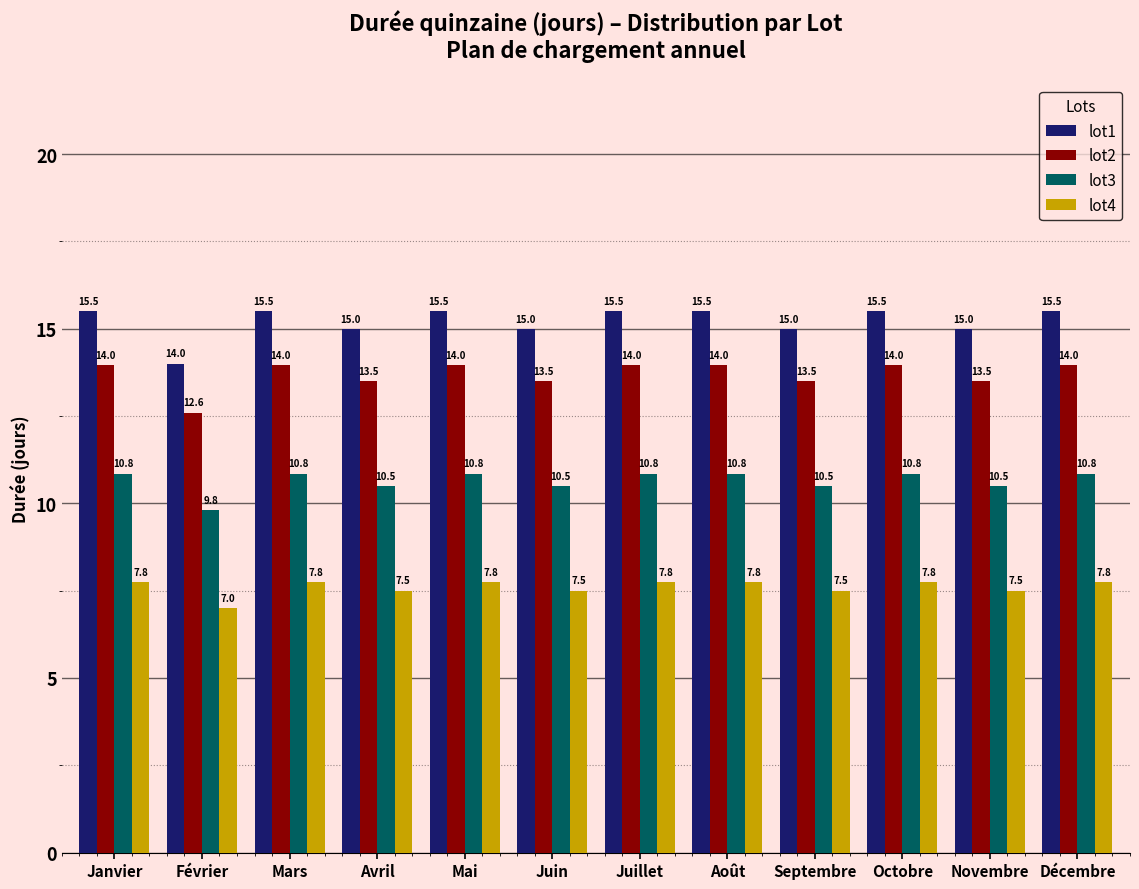

What is the sum of the lot1 values at Novembre and Janvier?

30.5